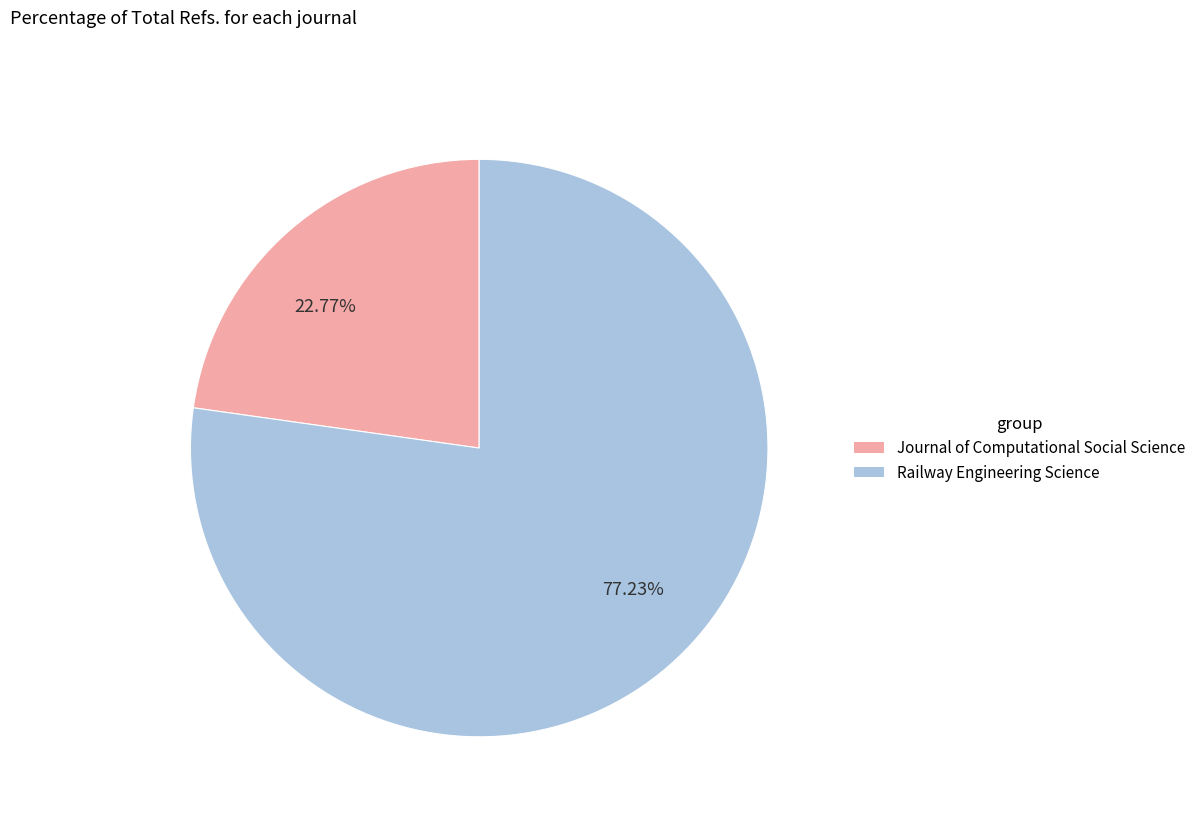

Is the sum of Journal of Computational Social Science and Railway Engineering Science greater than half?

Yes